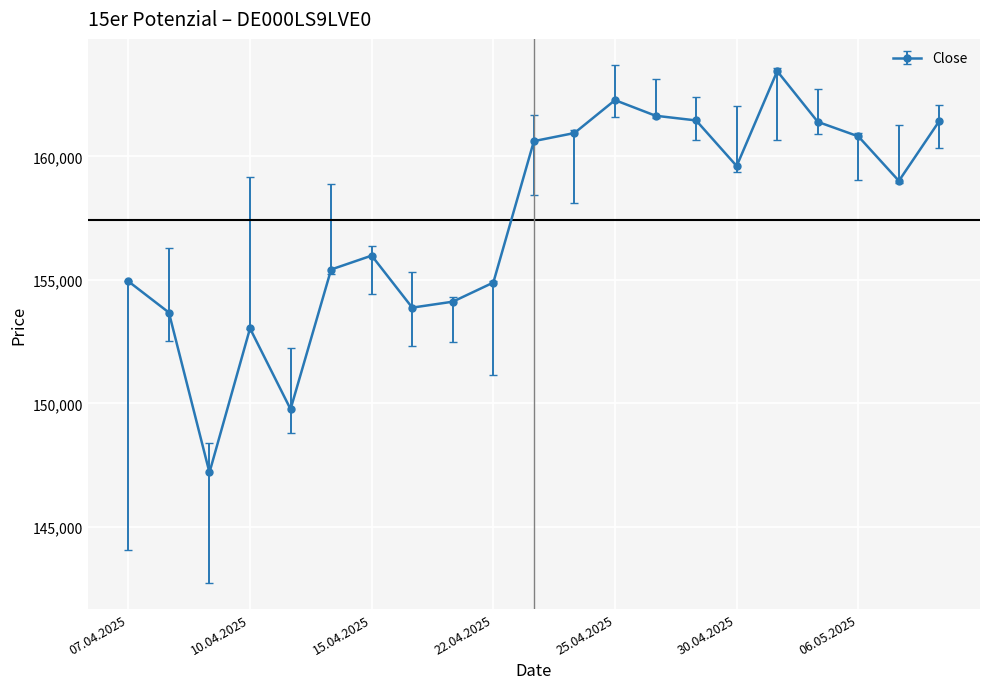

What is the value of the 18th point from the left?

161399